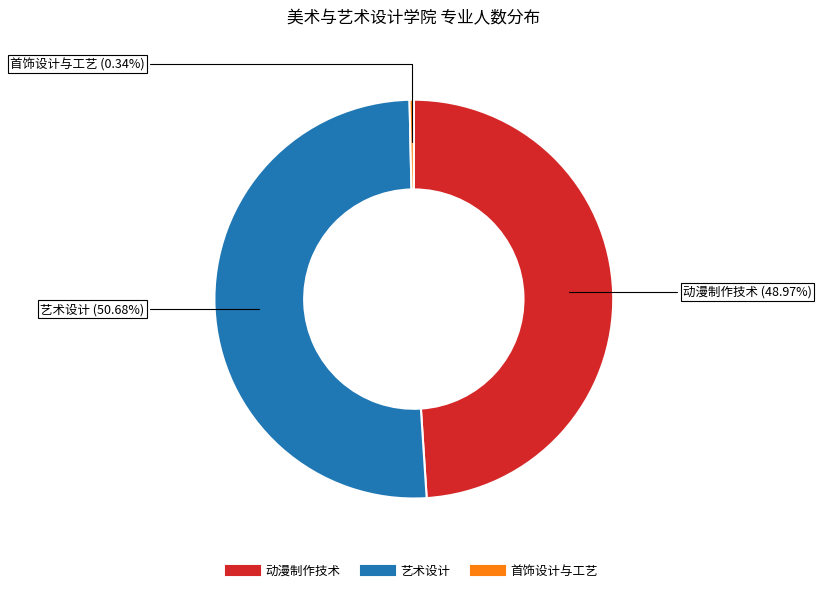

What is the largest slice in the pie chart?

艺术设计